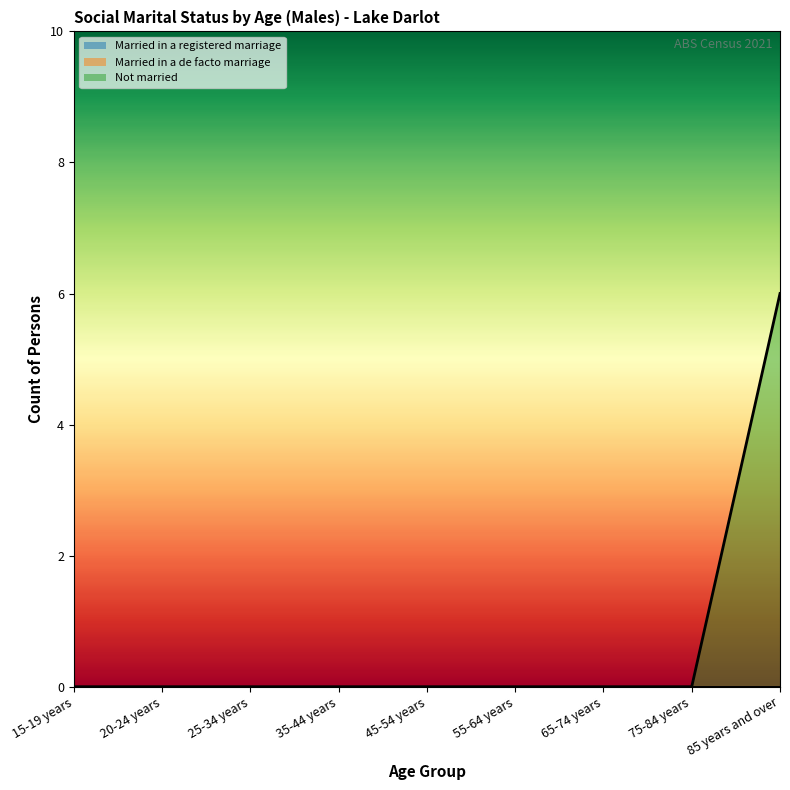

What position from the right is 85 years and over?

1